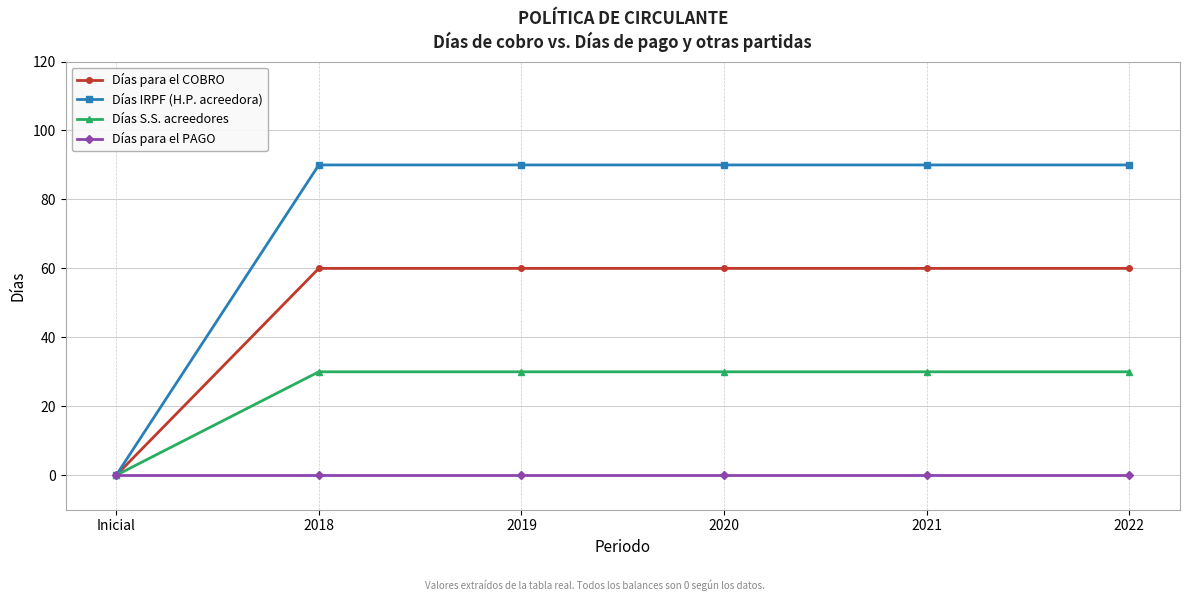

True or false: Días IRPF (H.P. acreedora) has a value of 90 at 2021.

True